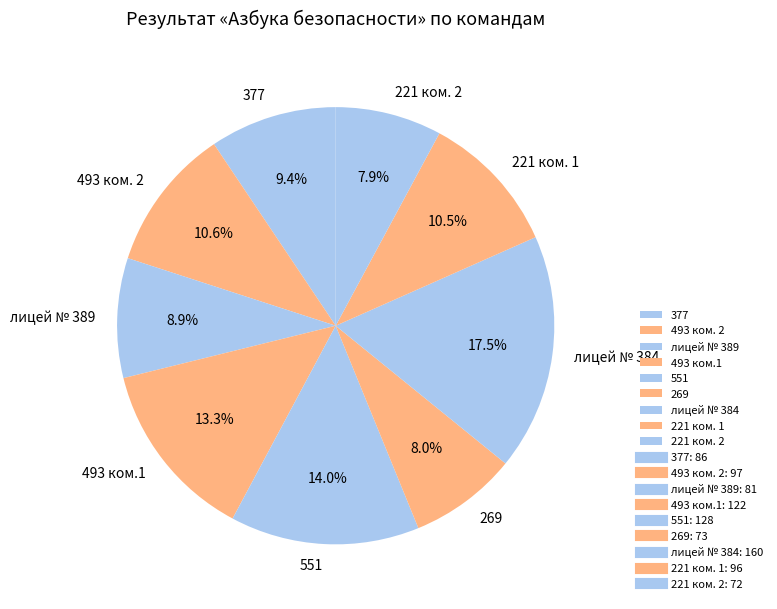

Which slice is the largest?

лицей № 384